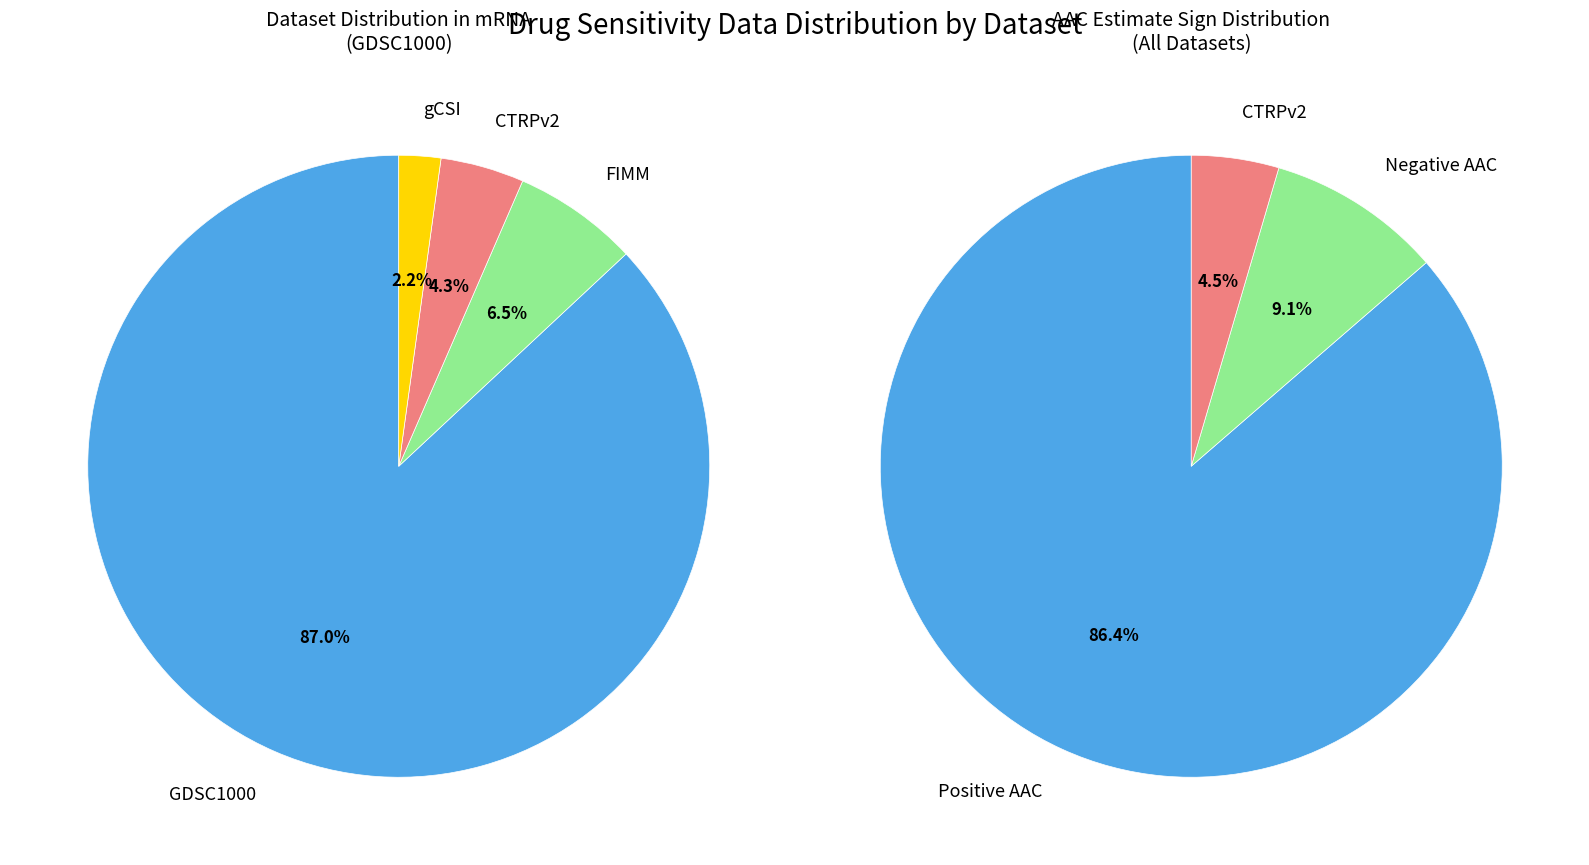

Which has a higher value, gCSI or CTRPv2?

CTRPv2